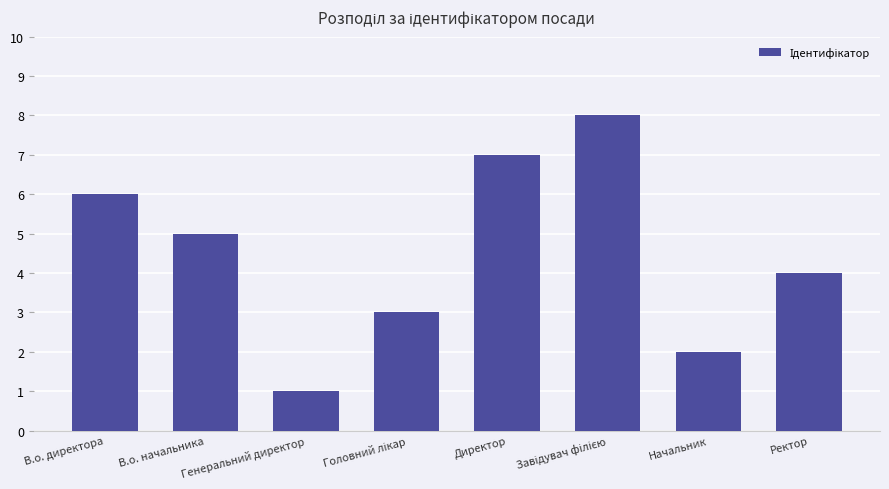

How many distinct data groups are displayed?

1